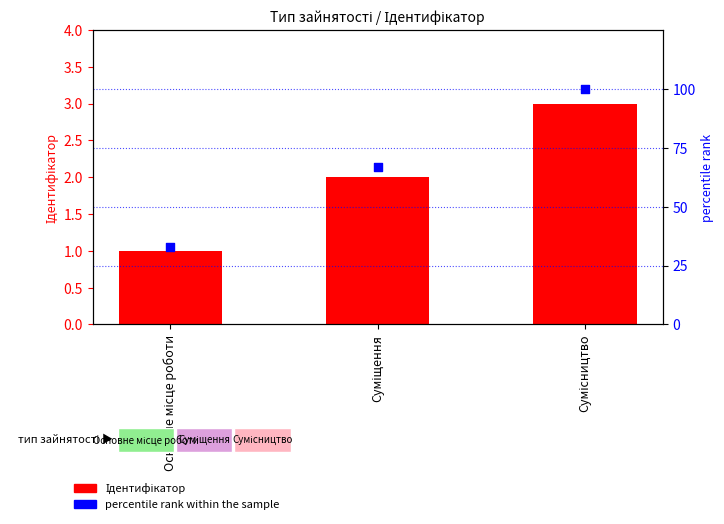

What are all the series names shown in the legend?

Ідентифікатор, percentile rank within the sample